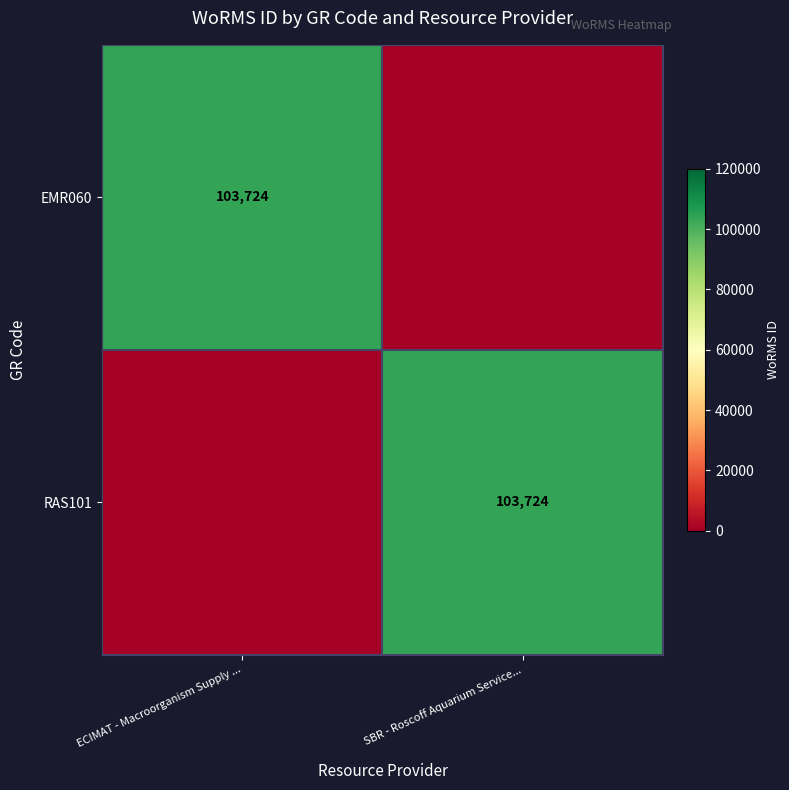

The value of EMR060 at ECIMAT - Macroorganism Supply ... is 182061. True or false?

False